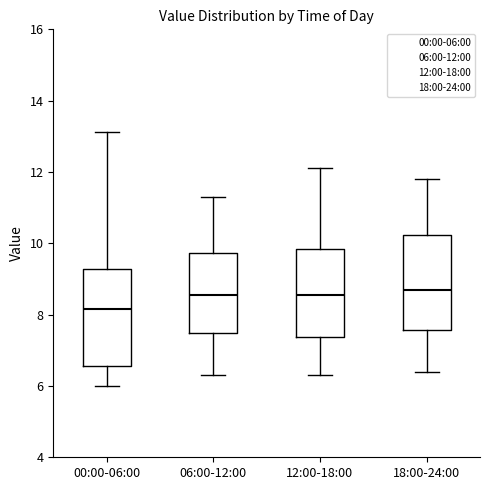

Where does the median line of the box for 12:00-18:00 sit on the y-axis? The values are not printed on the chart, so give them approximately, as read against the axis.

8.6